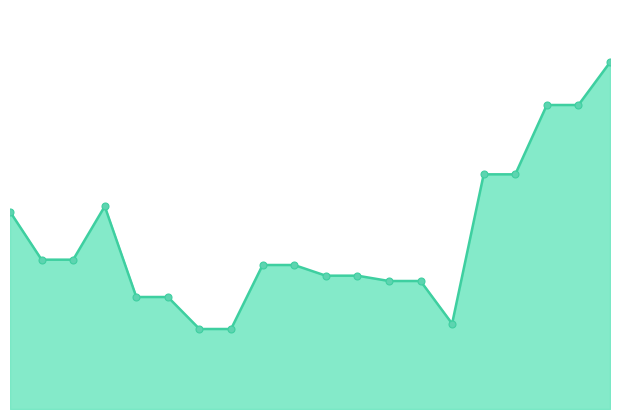

How many interior local peaks (higher than both neighbors) does the data have?

1